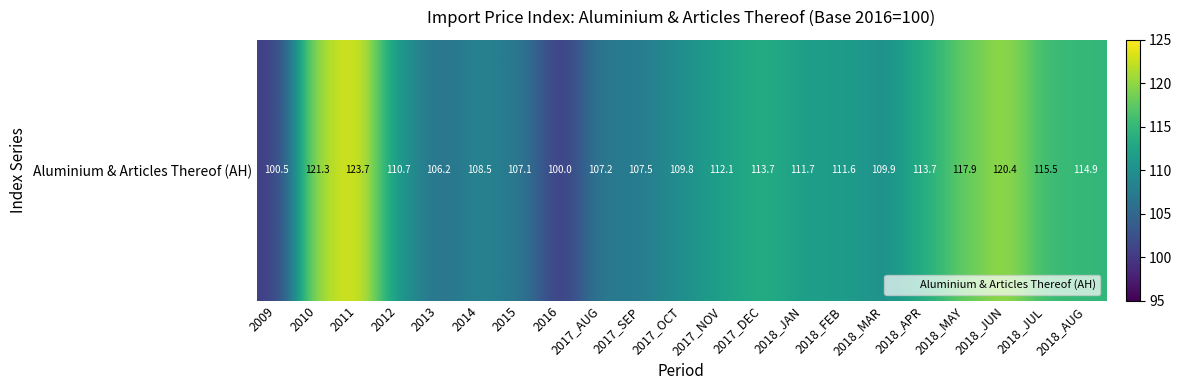

What is the greatest value displayed?

123.7